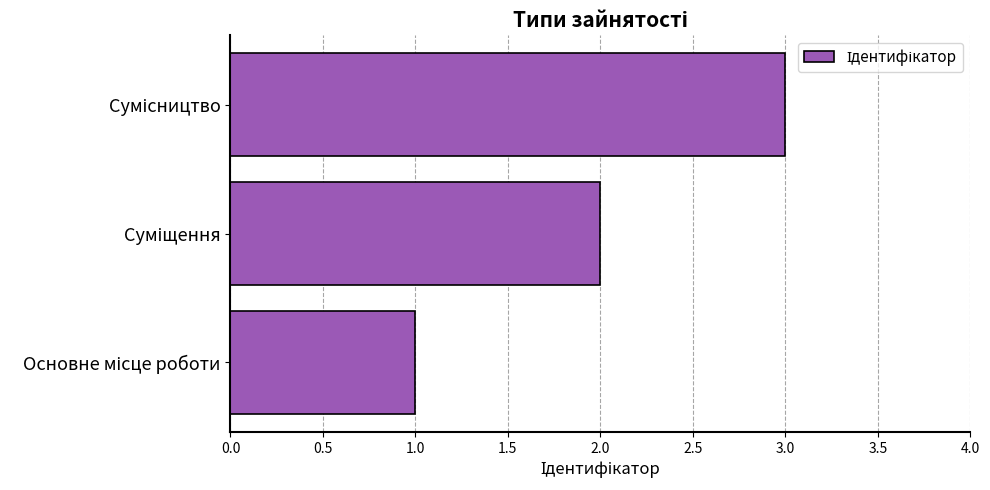

How many values are between 1 and 3?

3